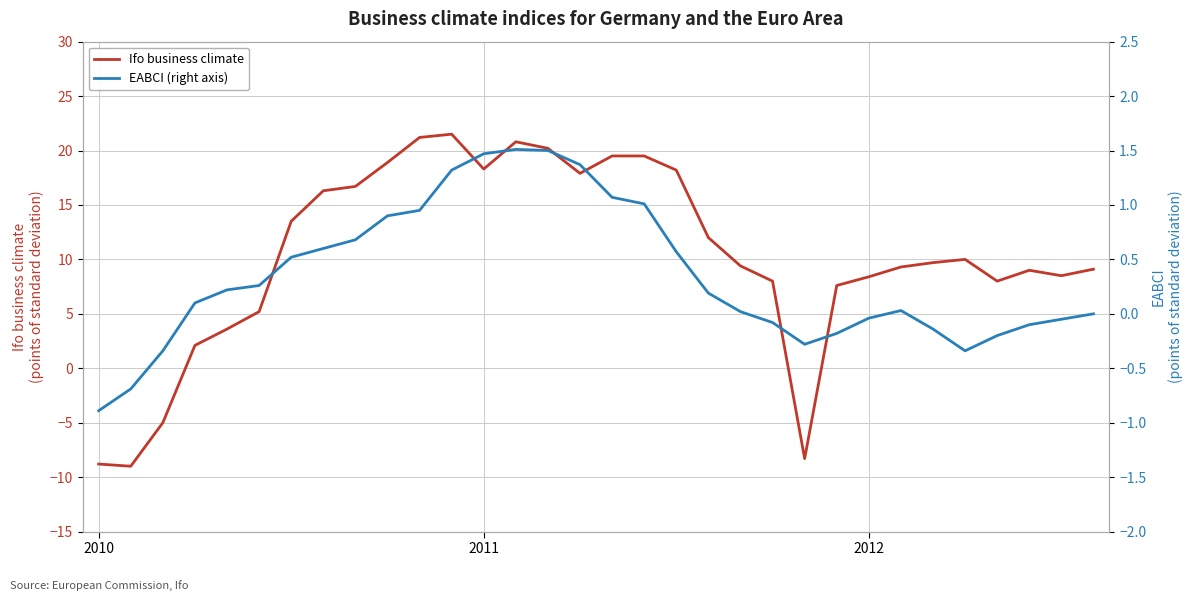

What are all the series names shown in the legend?

Ifo business climate, EABCI (right axis)